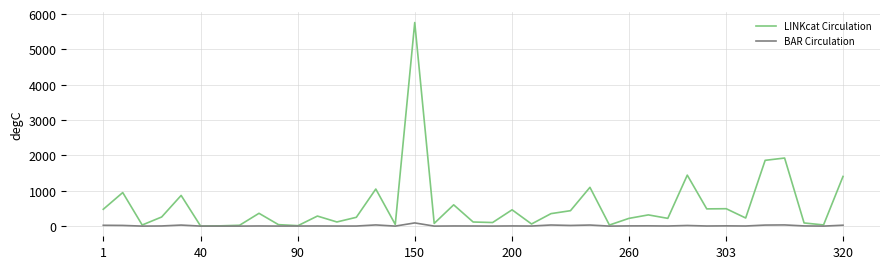

Which series has the largest range (max minus min)?

LINKcat Circulation